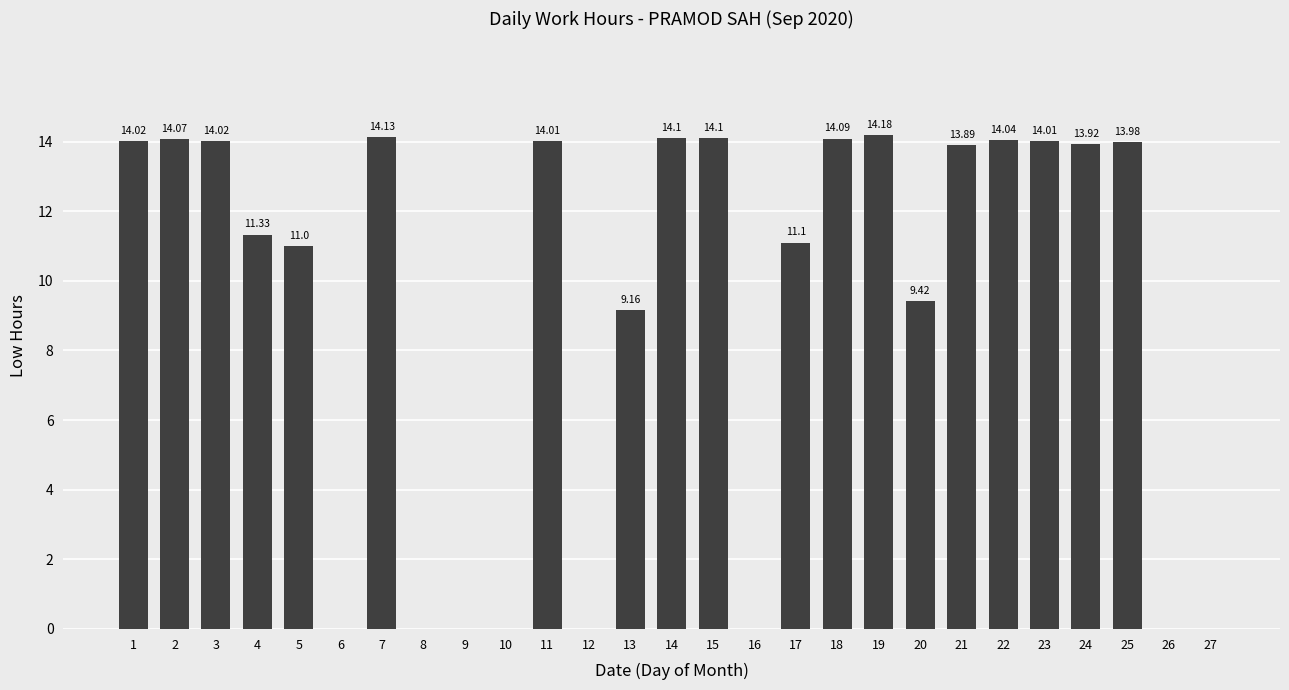

True or false: the data shows 14.1 at 2.

True